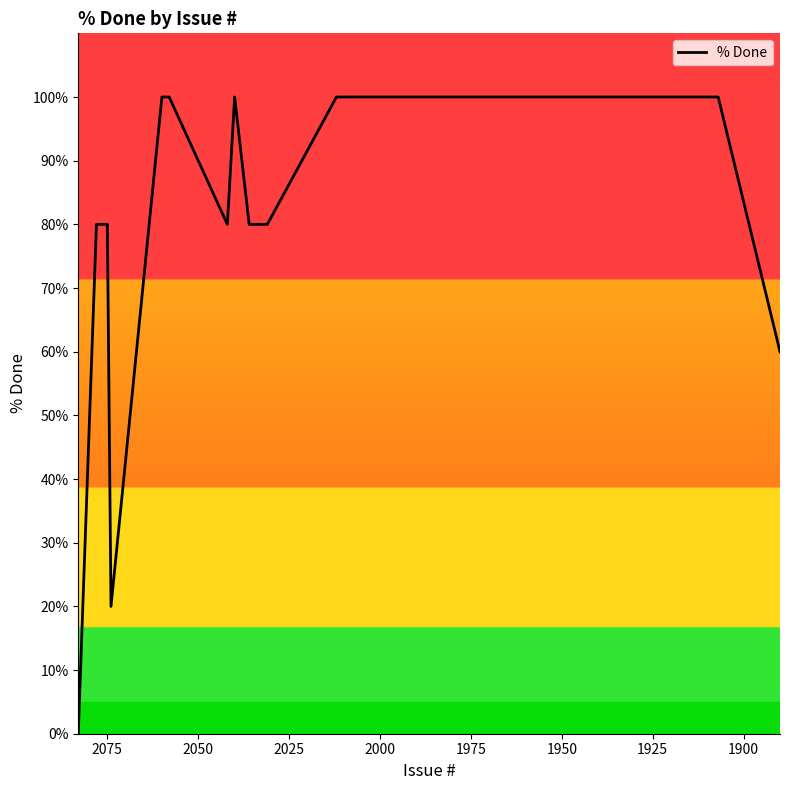

True or false: the data has more than 1 interior local peaks.

False